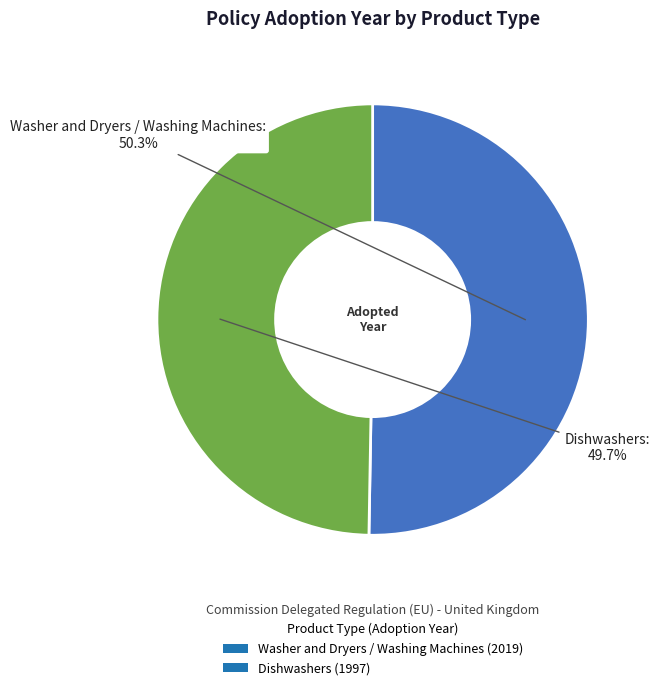

Between Dishwashers and Washer and Dryers / Washing Machines, which is larger?

Washer and Dryers / Washing Machines